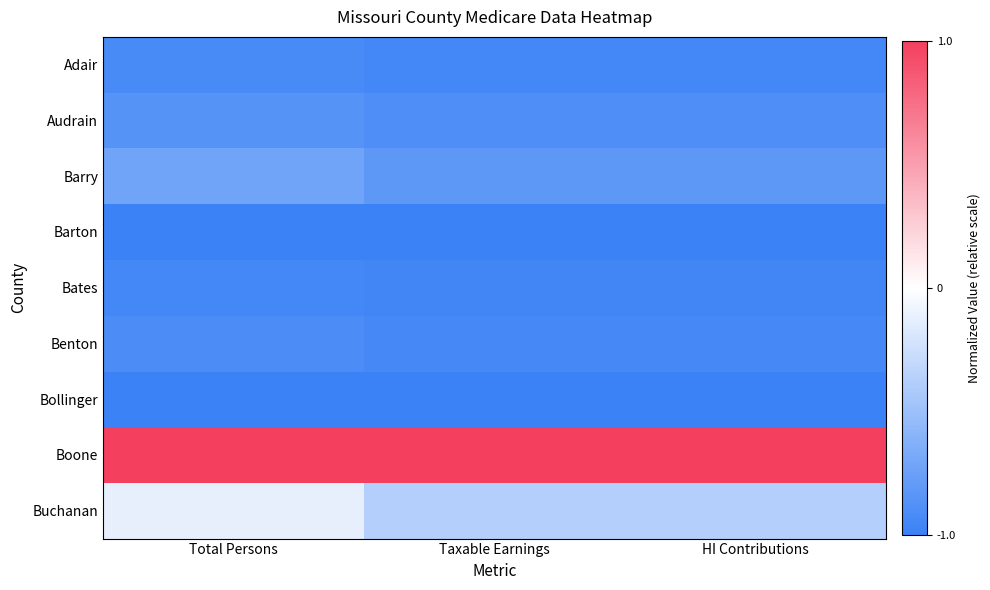

Which series changed the most between Total Persons and HI Contributions?

Buchanan